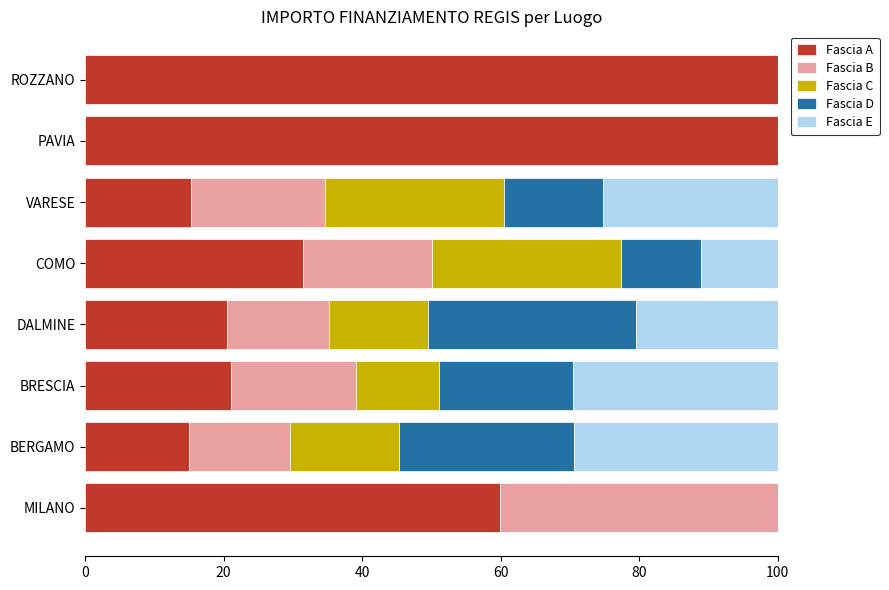

What is the total value across all series at PAVIA?

100.0